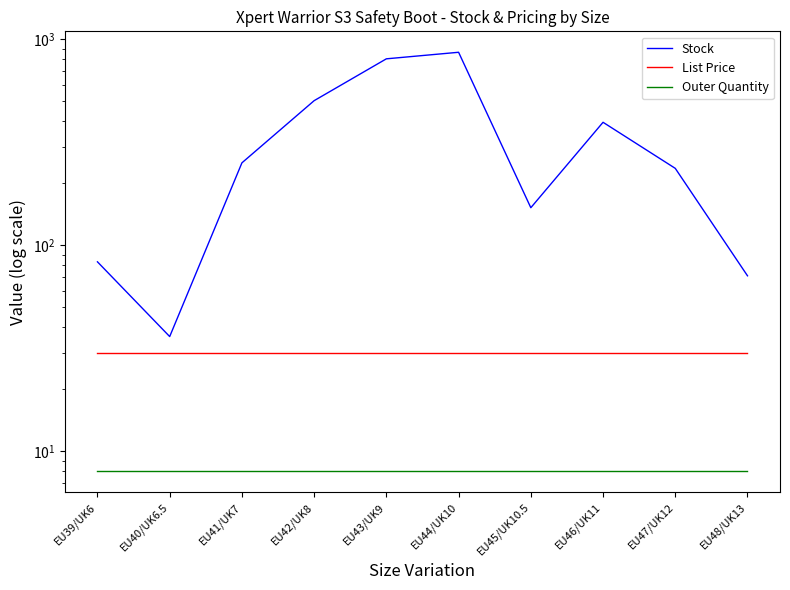

True or false: List Price has a value of 41.0 at EU46/UK11.

False